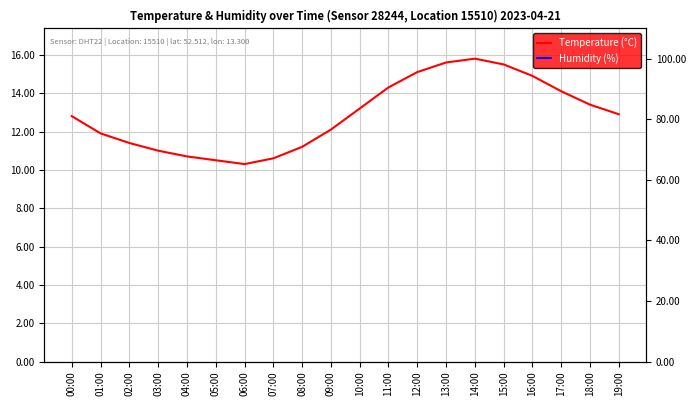

At 01:00, list the series in order from smallest to largest.

Temperature (°C), Humidity (%)